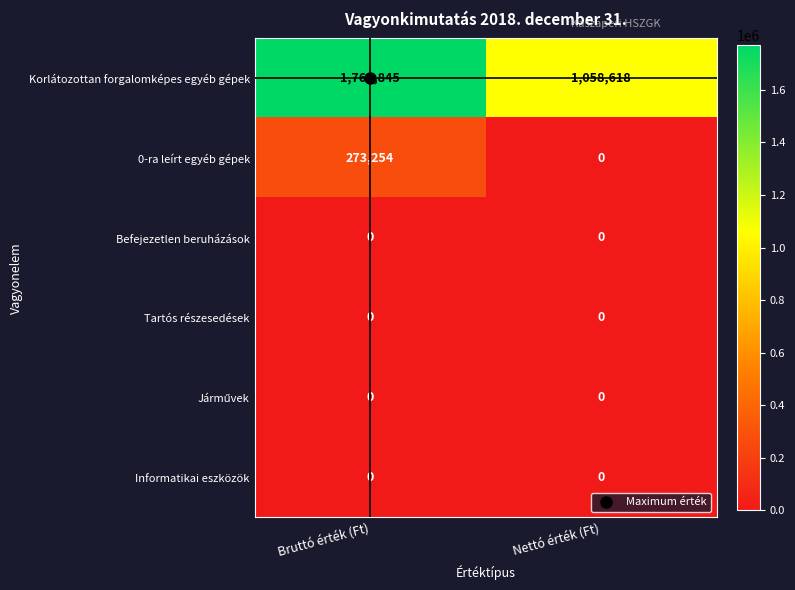

True or false: Korlátozottan forgalomképes egyéb gépek has a value of 510600 at Nettó érték (Ft).

False